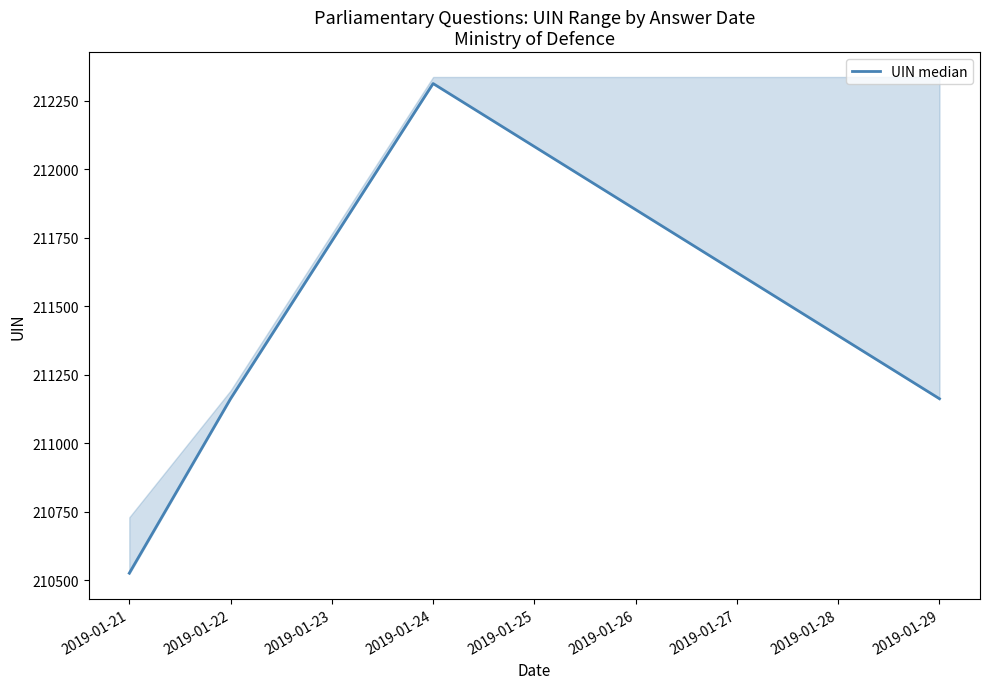

Where is the first local maximum for UIN median?

2019-01-24